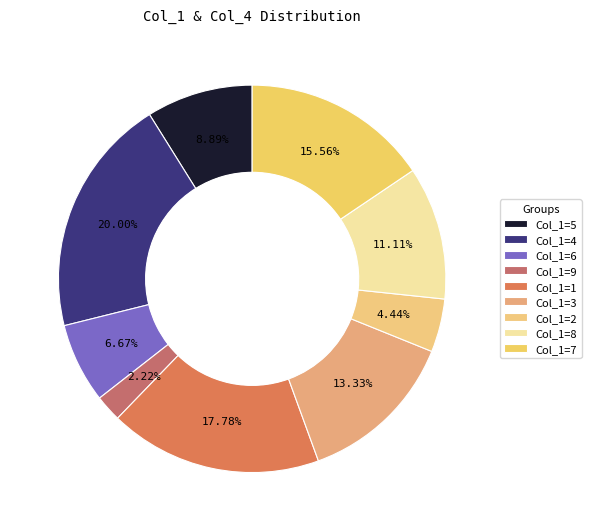

Which category has the smallest portion of the pie?

9